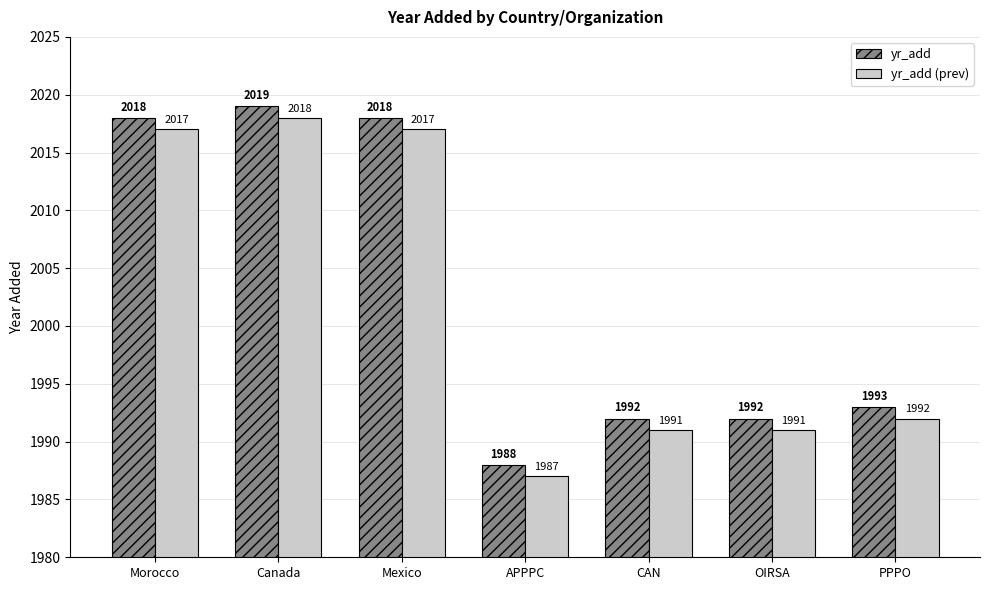

Where does the yr_add (prev) series first go above 1992?

Morocco